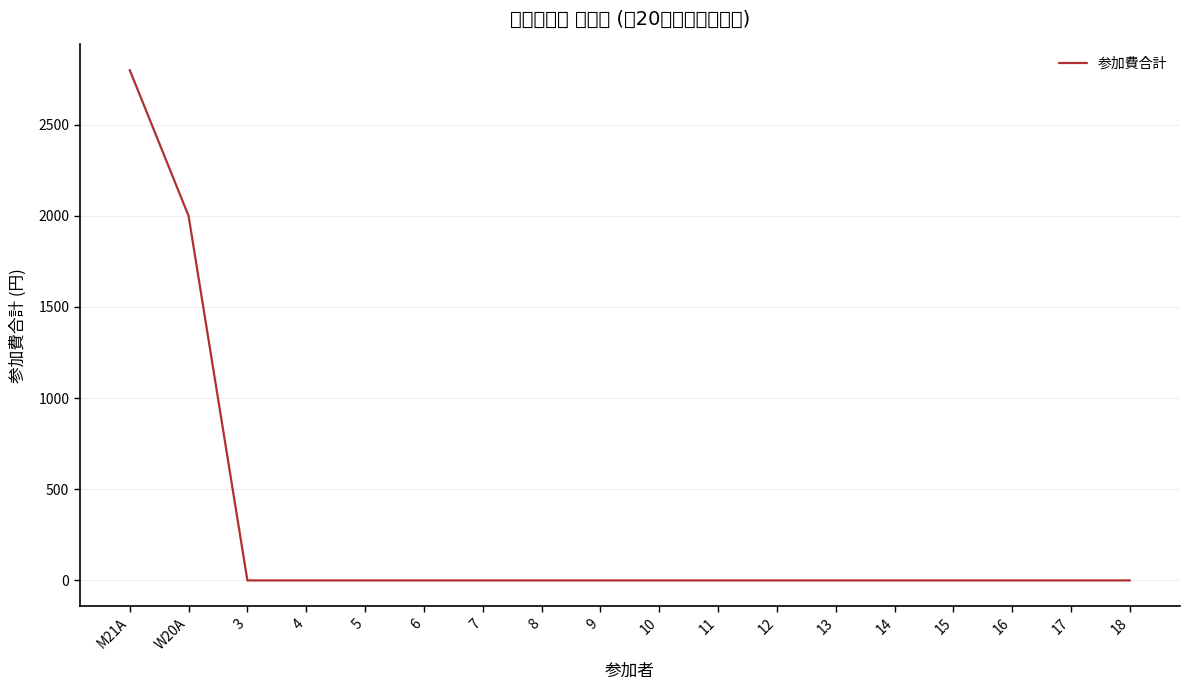

True or false: the data shows 0 at 8.

True